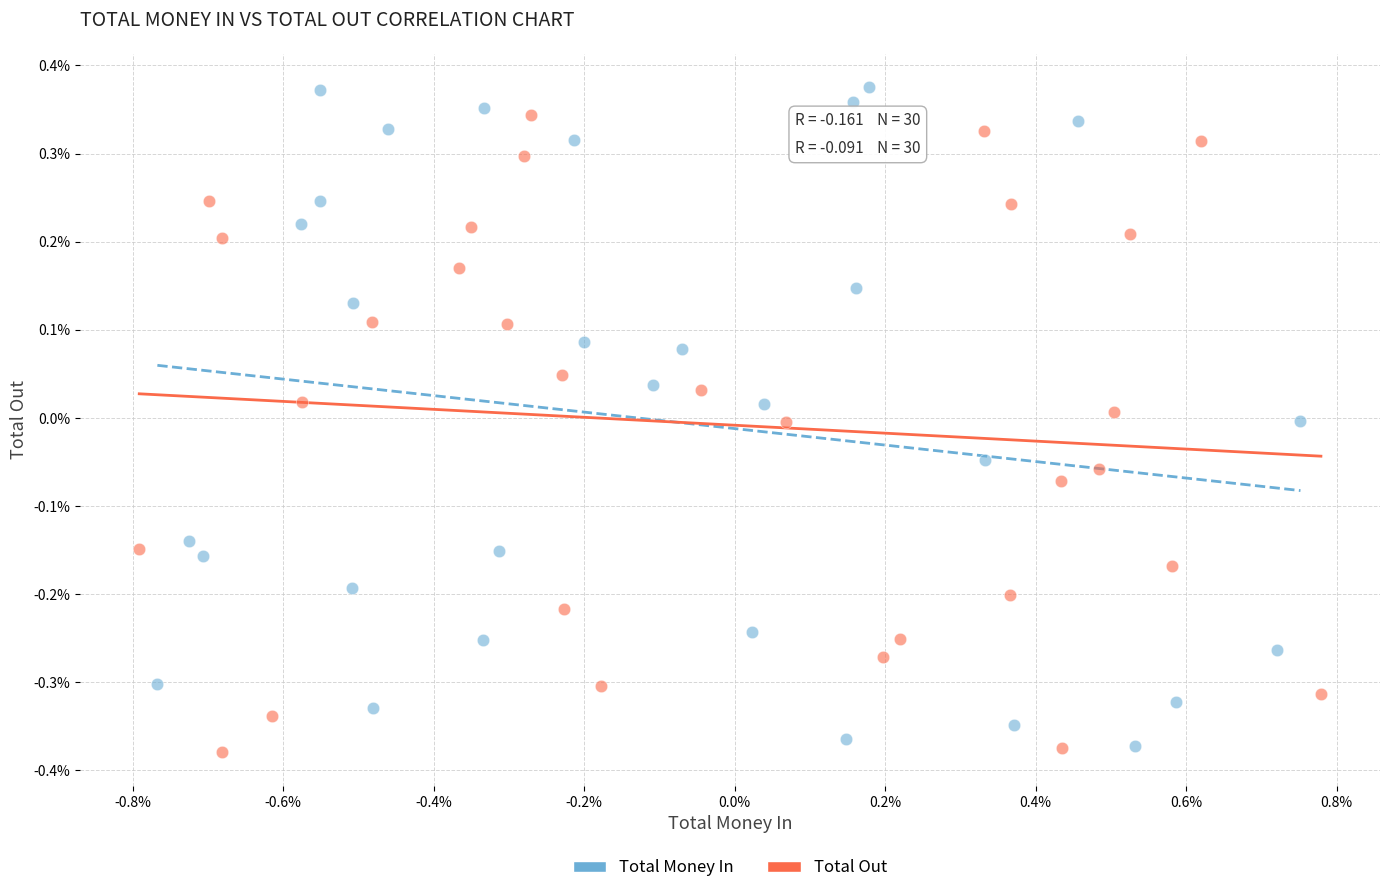

Which series has the largest Y range (max minus min)?

Total Money In